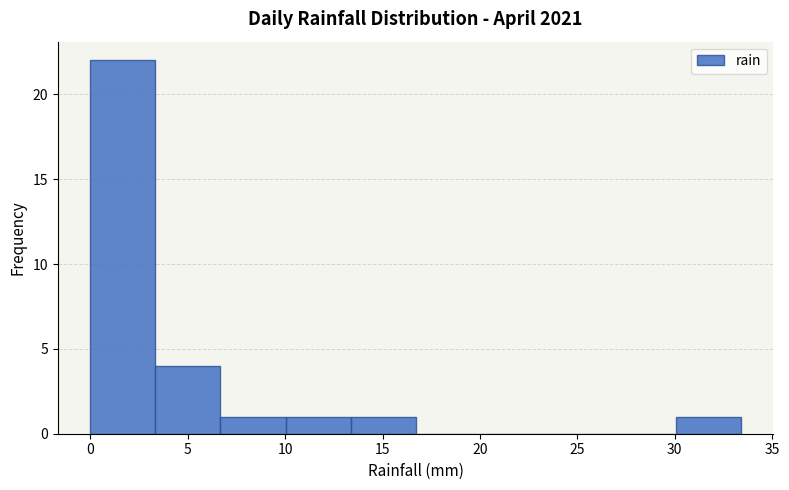

What is the height of the bar covering 6.5 to 10.0 on the x-axis? Neither the bar edges nor the heights are printed on the chart, so give them approximately, as read against the axes.

1